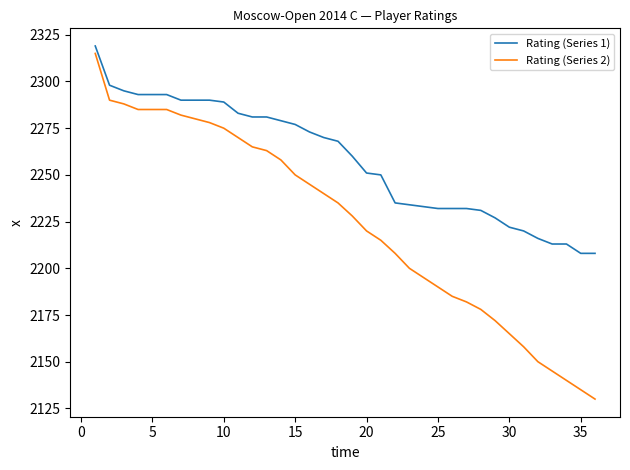

Which series has the widest spread of values?

Rating (Series 2)